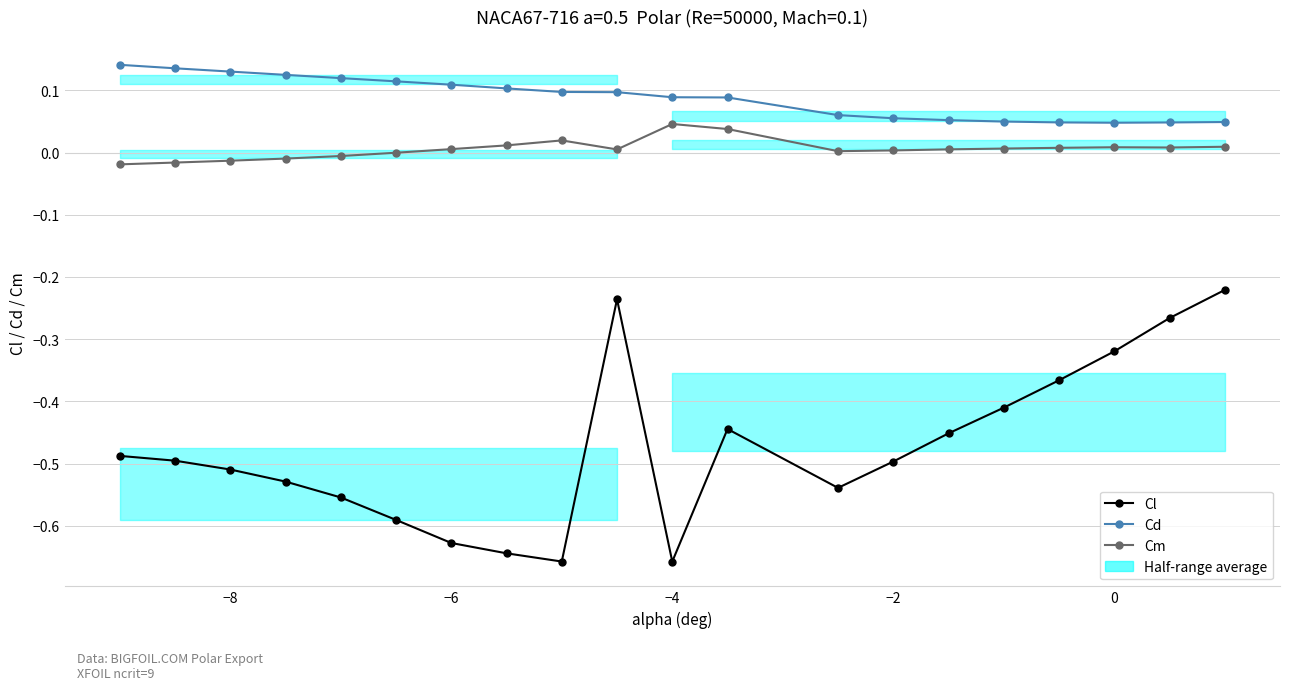

Reading left to right, transcribe all the data shown in this chart.

Cl: -0.5	-0.5	-0.5	-0.5	-0.6	-0.6	-0.6	-0.6	-0.7	-0.2	-0.7	-0.4	-0.5	-0.5	-0.5	-0.4	-0.4	-0.3	-0.3	-0.2
Cd: 0.1	0.1	0.1	0.1	0.1	0.1	0.1	0.1	0.1	0.1	0.1	0.1	0.1	0.1	0.1	0.0	0.0	0.0	0.0	0.0
Cm: -0.0	-0.0	-0.0	-0.0	-0.0	-0.0	0.0	0.0	0.0	0.0	0.0	0.0	0.0	0.0	0.0	0.0	0.0	0.0	0.0	0.0